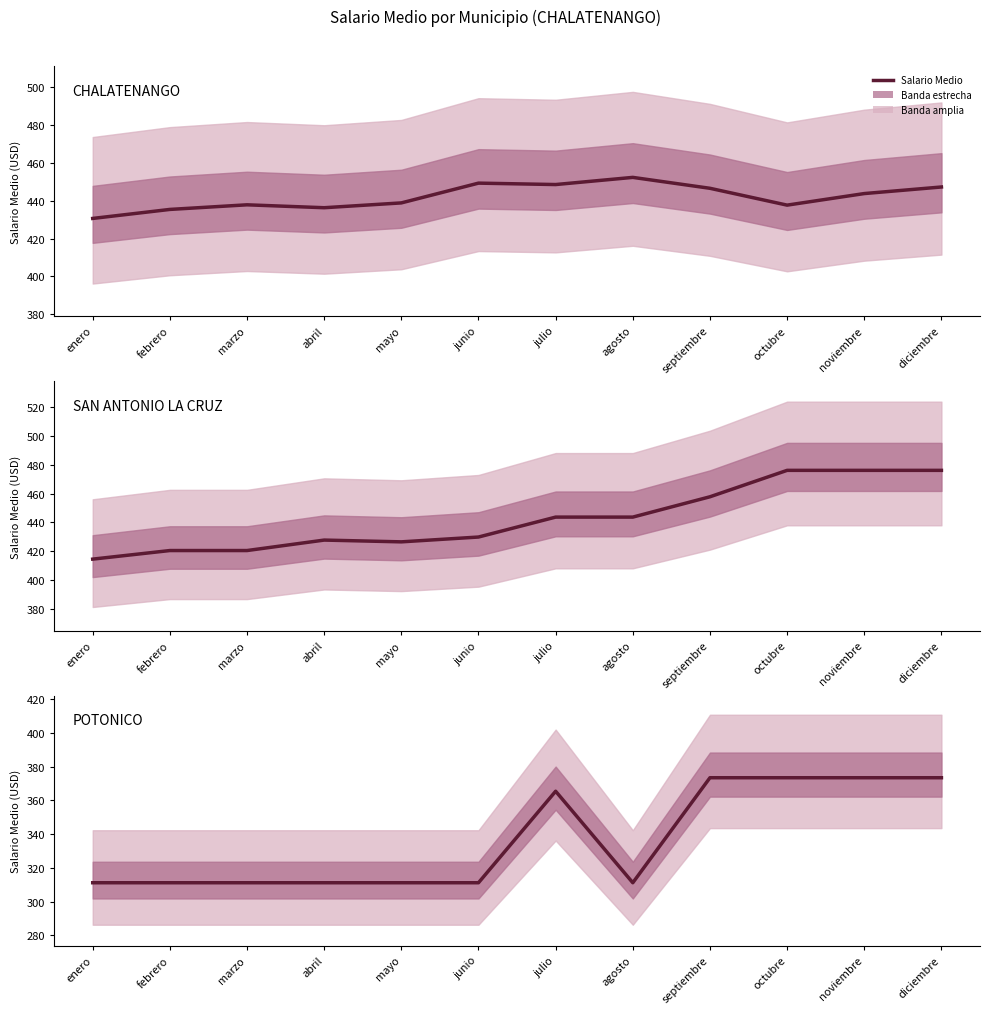

Between enero and mayo, which is larger?

enero